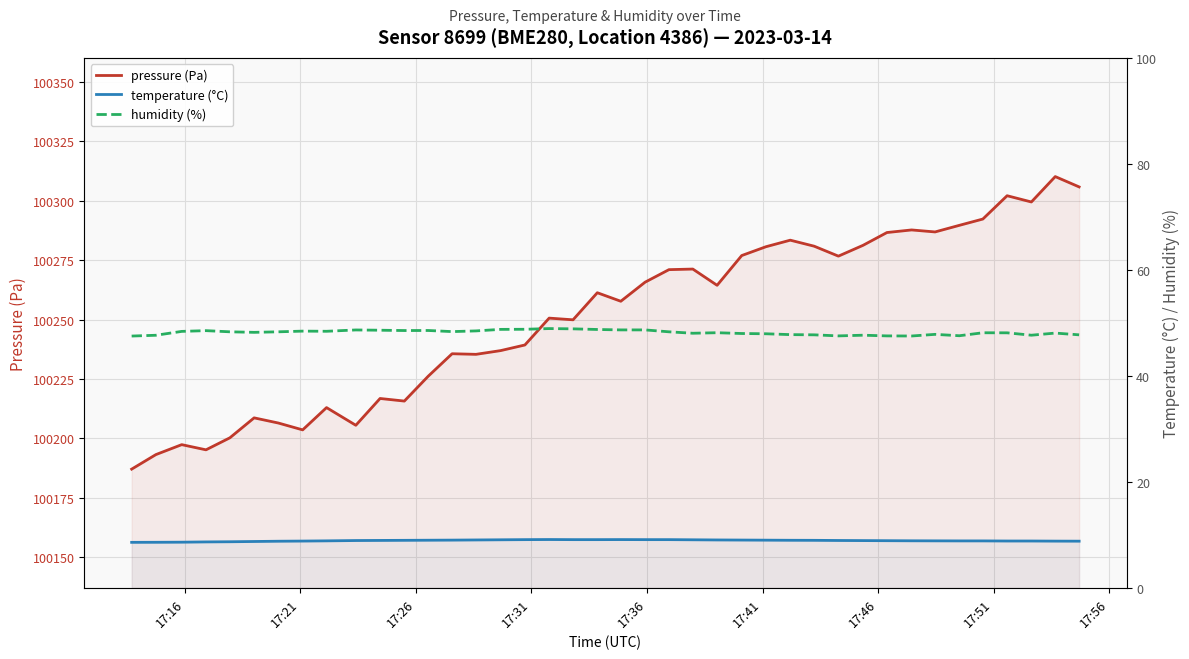

What are all the series names shown in the legend?

pressure (Pa), temperature (°C), humidity (%)